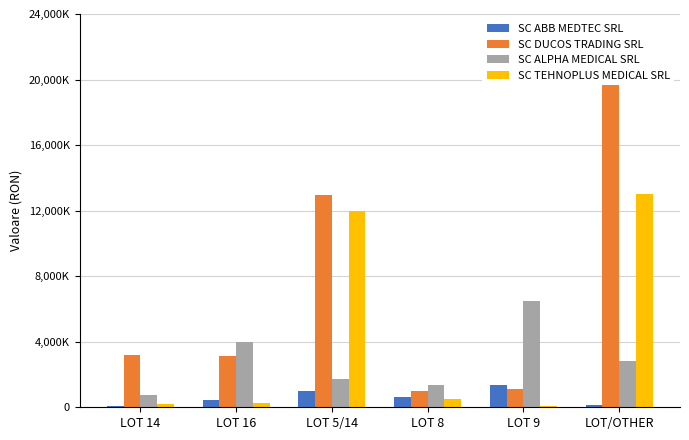

Are the bars grouped side by side (vs. stacked)?

Yes